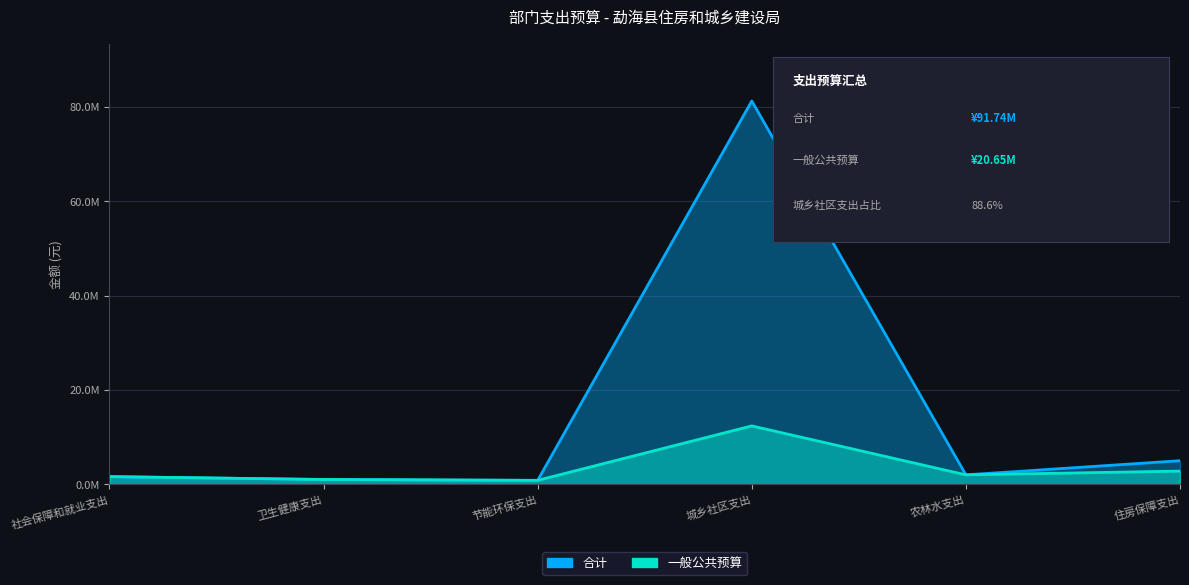

Where does the 一般公共预算 series first go above 2000000?

城乡社区支出